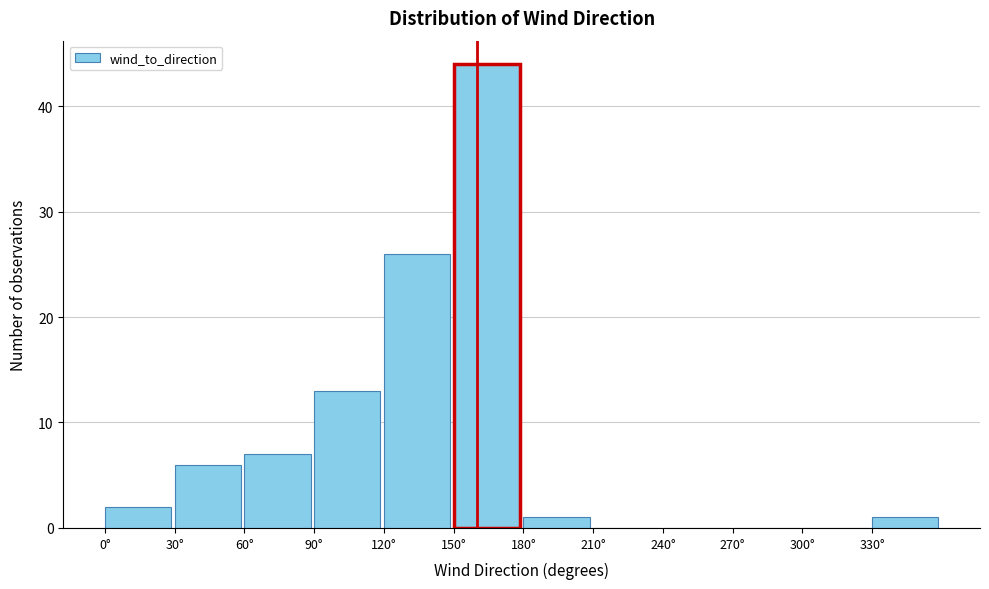

Reading left to right, list every bar in this chart as the range it spans on the x-axis followed by its height. The values are not printed on the chart, so give them approximately, as read against the axis.

0 to 30: 2
30 to 60: 6
60 to 90: 7
90 to 120: 13
120 to 150: 26
150 to 180: 44
180 to 210: 1
210 to 240: 0
240 to 270: 0
270 to 300: 0
300 to 330: 0
330 to 360: 1